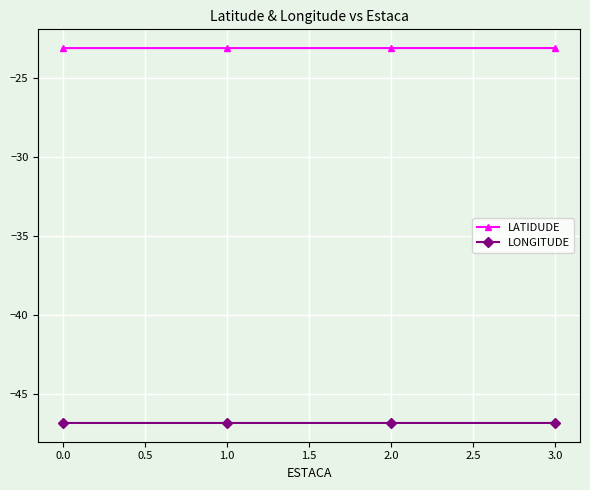

True or false: LATIDUDE has more than 1 interior local peaks.

False